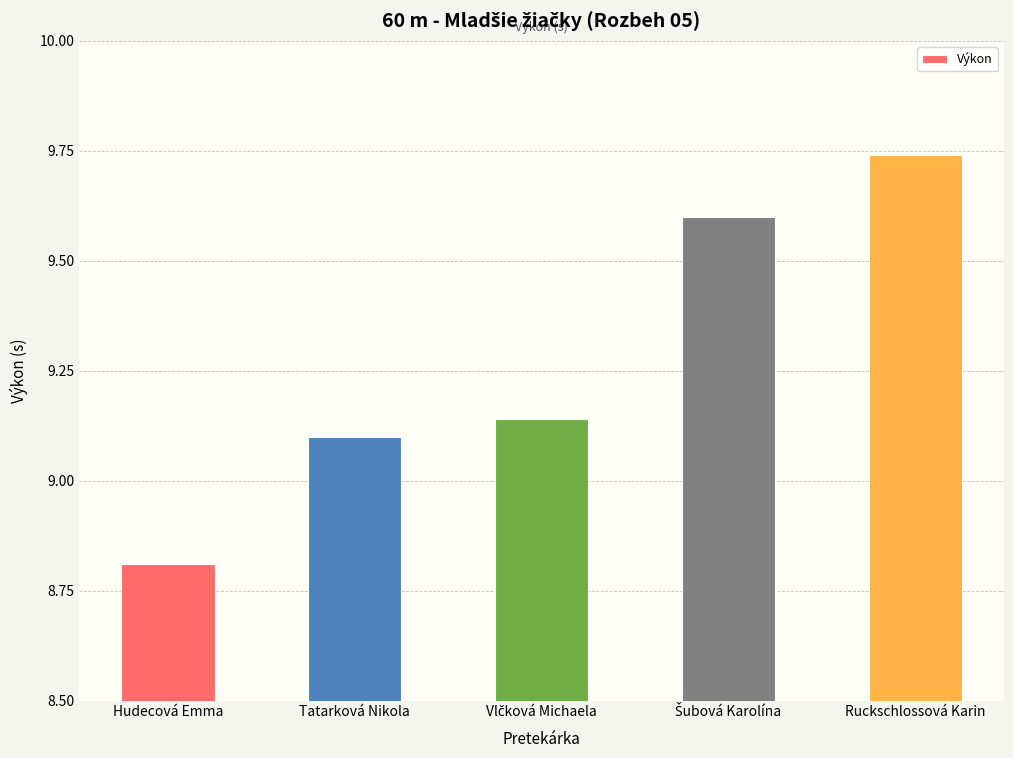

Approximately how many times larger is the value at Ruckschlossová Karin compared to Tatarková Nikola?

1.1